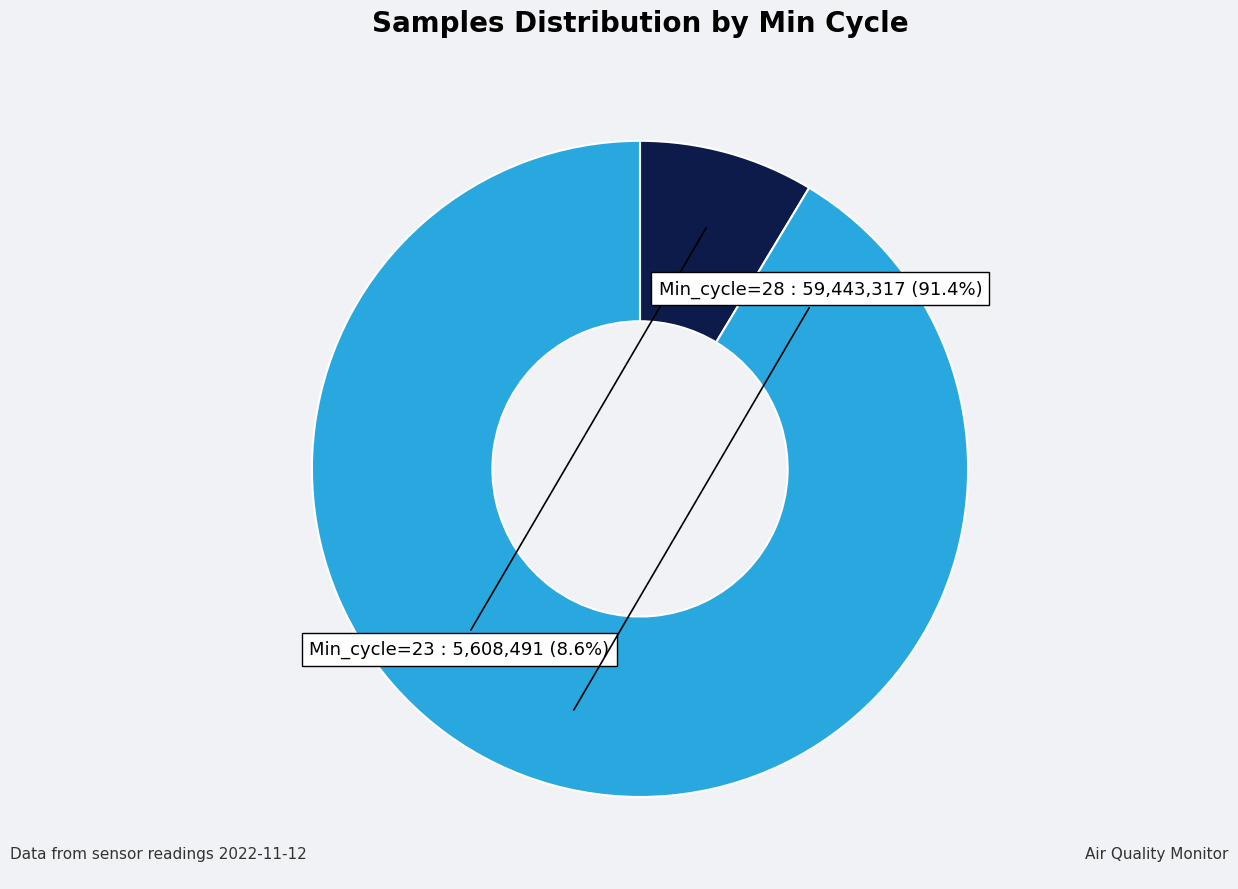

Is there any slice that represents more than half of the pie?

Yes